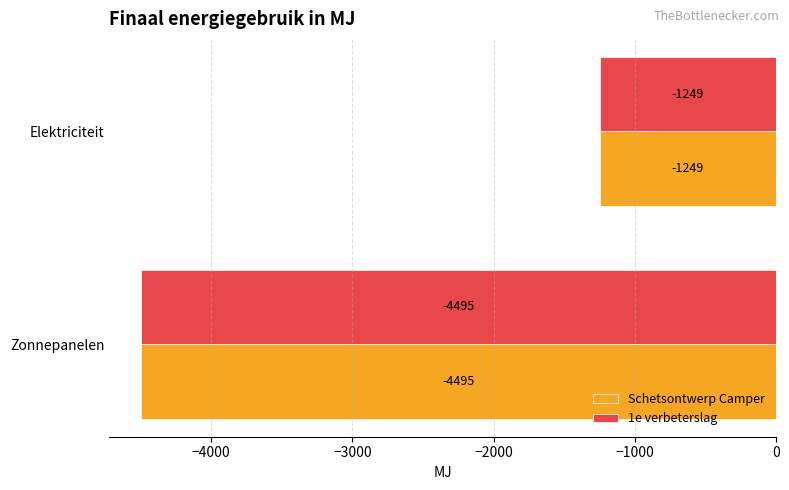

Is it true that 1e verbeterslag equals -620.2 at Elektriciteit?

False